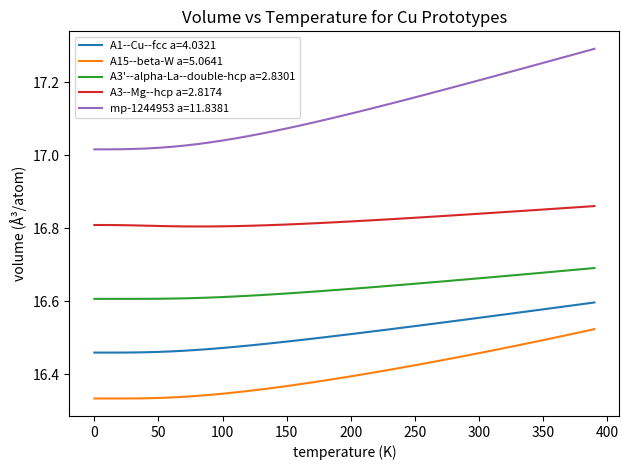

True or false: A3--Mg--hcp a=2.8174 and mp-1244953 a=11.8381 intersect in this chart.

False